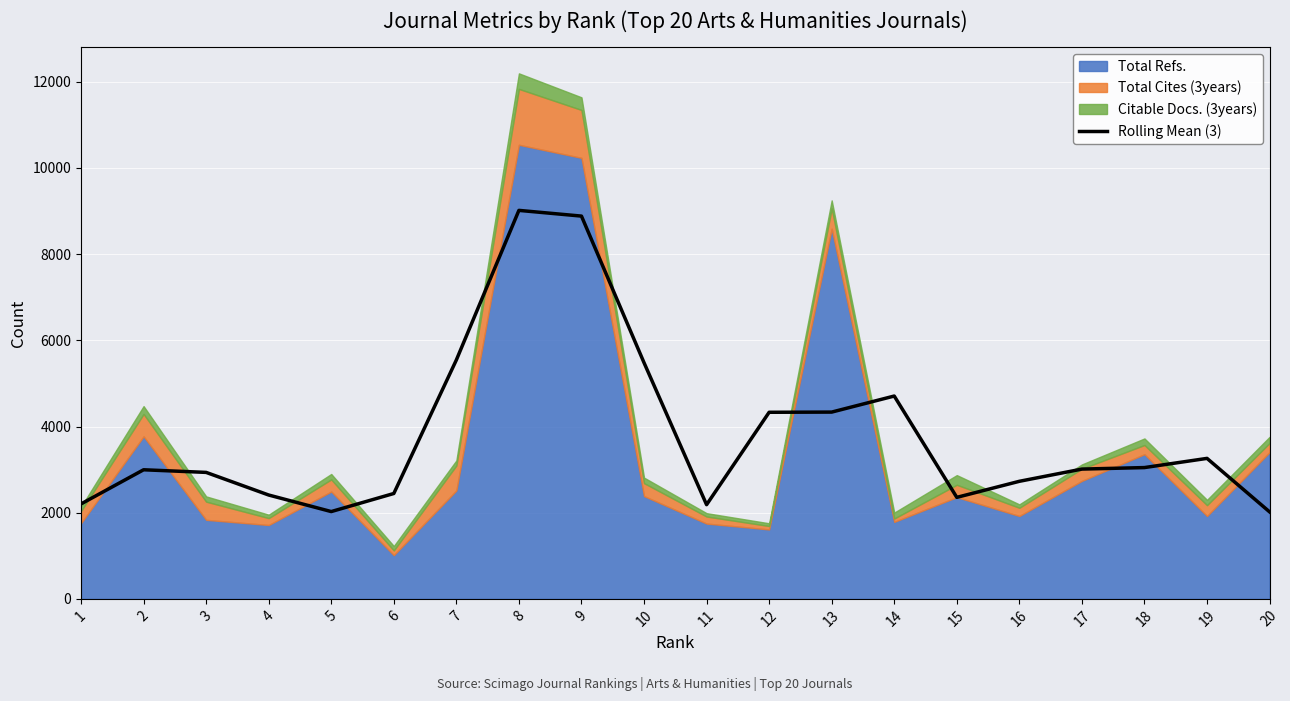

Reading left to right, list all the values displayed in this chart.

1=2203.3	2=2996.0	3=2935.0	4=2410.0	5=2026.0	6=2445.3	7=5544.7	8=9016.0	9=8883.3	10=5481.0	11=2185.7	12=4330.3	13=4334.7	14=4707.3	15=2355.7	16=2728.3	17=3012.0	18=3047.0	19=3260.3	20=2019.3